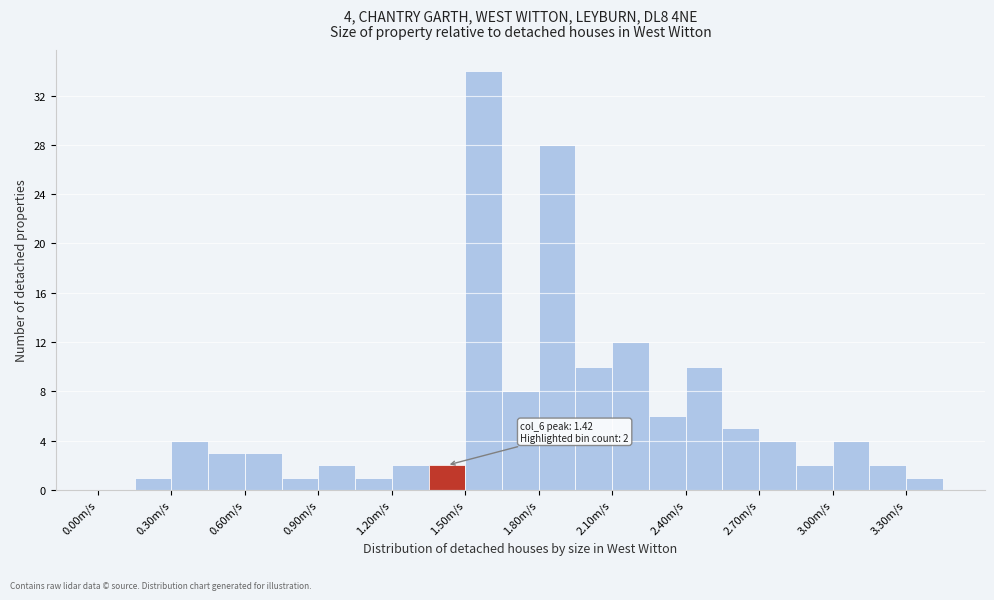

Around what value on the x-axis is the tallest bar? Give the approximate position of its centre, as read against the axis.

1.60